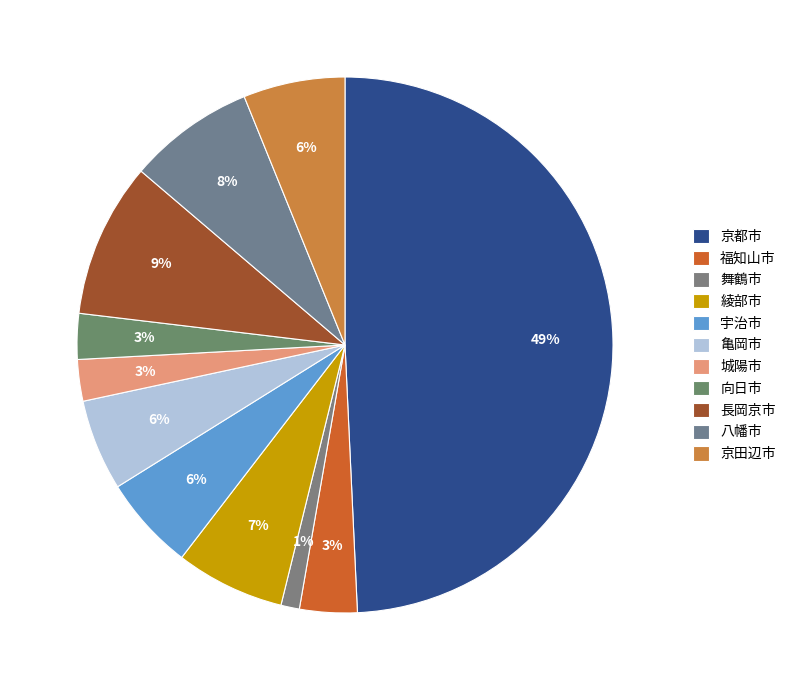

How many segments does this pie chart have?

11